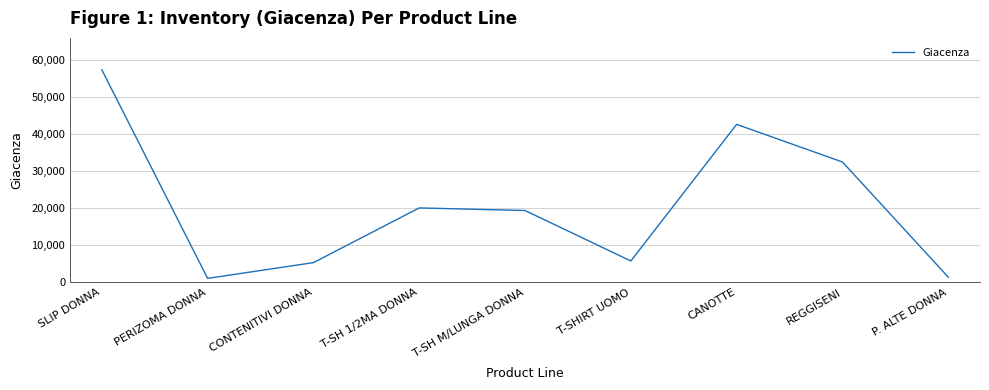

What is the greatest value displayed?

57350